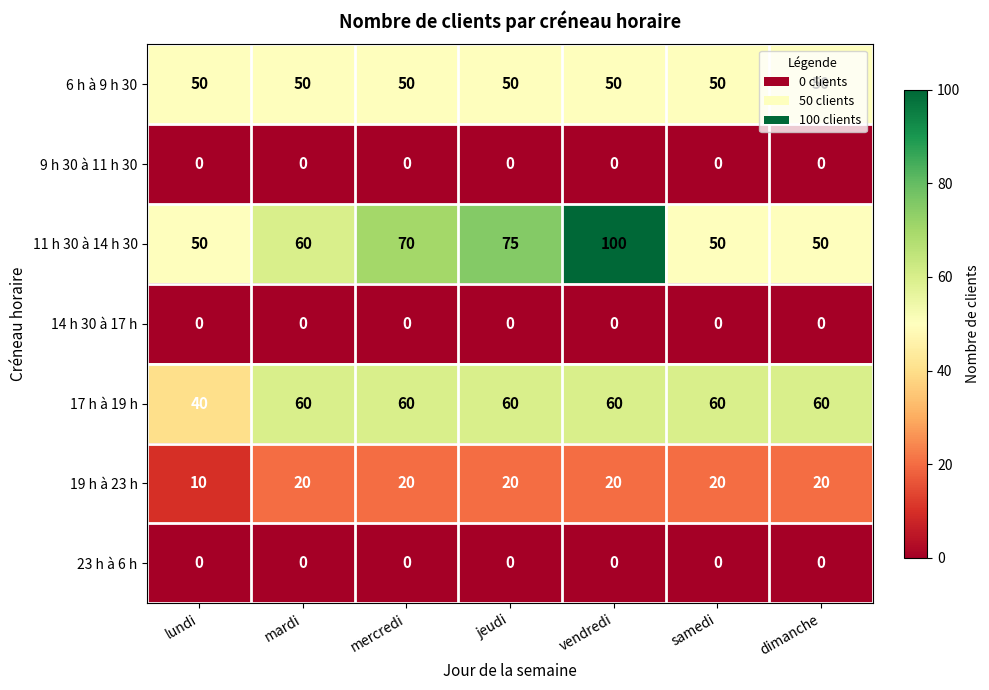

True or false: 9 h 30 à 11 h 30 has a value of 0 at lundi.

True